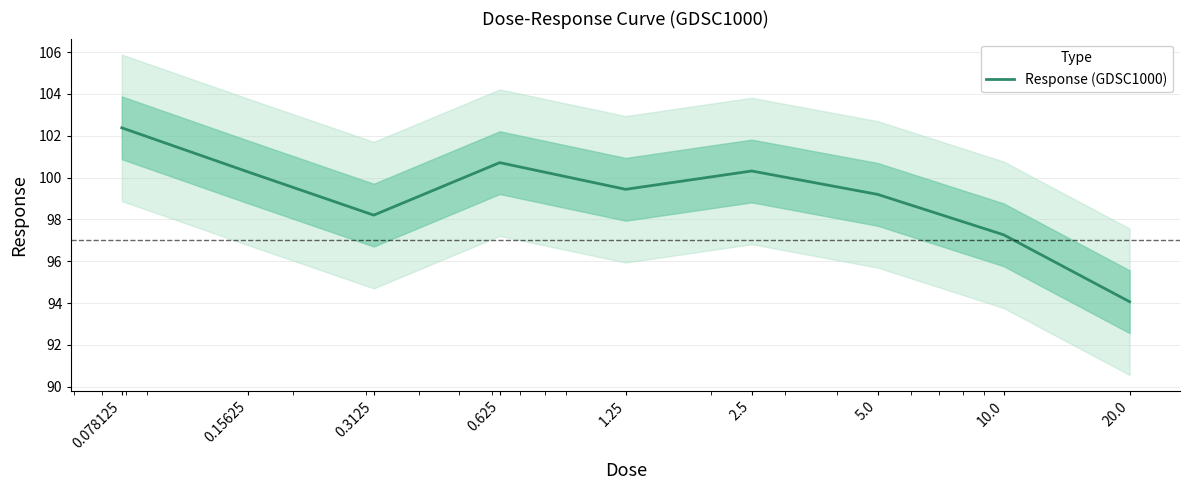

How many lines are shown in the chart?

1